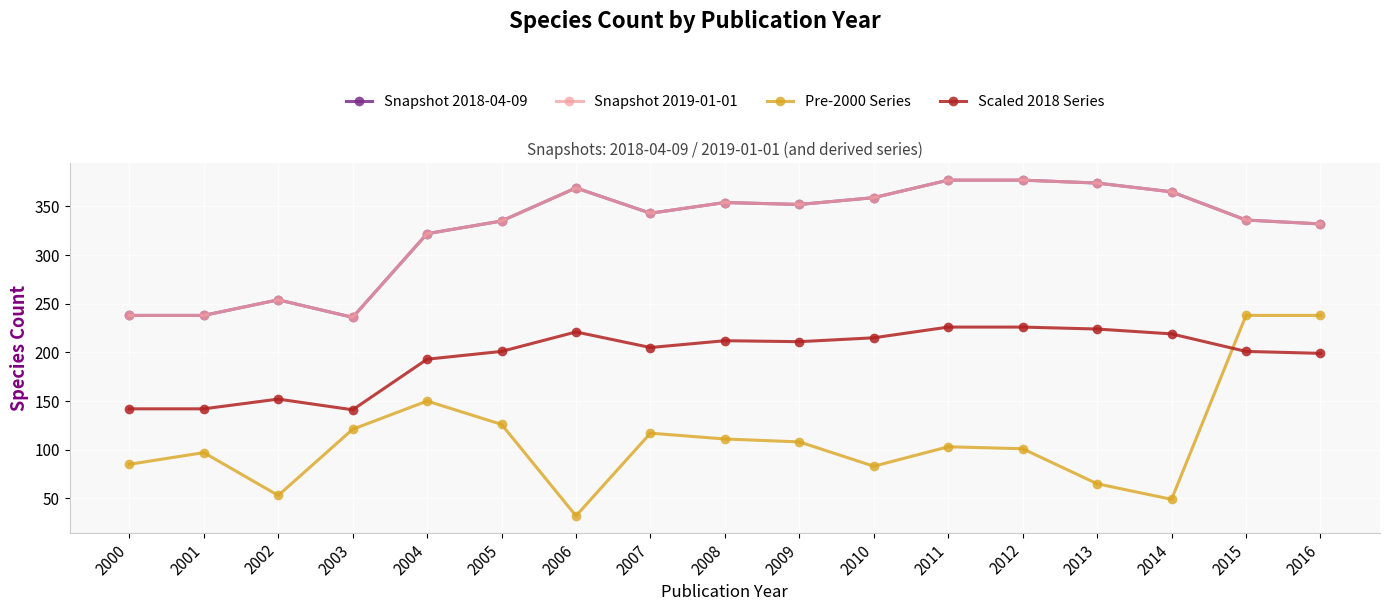

Reading left to right, extract all data points from this chart.

Snapshot 2018-04-09: 238	238	254	236	322	335	369	343	354	352	359	377	377	374	365	336	332
Snapshot 2019-01-01: 238	238	254	236	322	335	369	343	354	352	359	377	377	374	365	336	332
Pre-2000 Series: 85	97	53	121	150	126	32	117	111	108	83	103	101	65	49	238	238
Scaled 2018 Series: 142	142	152	141	193	201	221	205	212	211	215	226	226	224	219	201	199